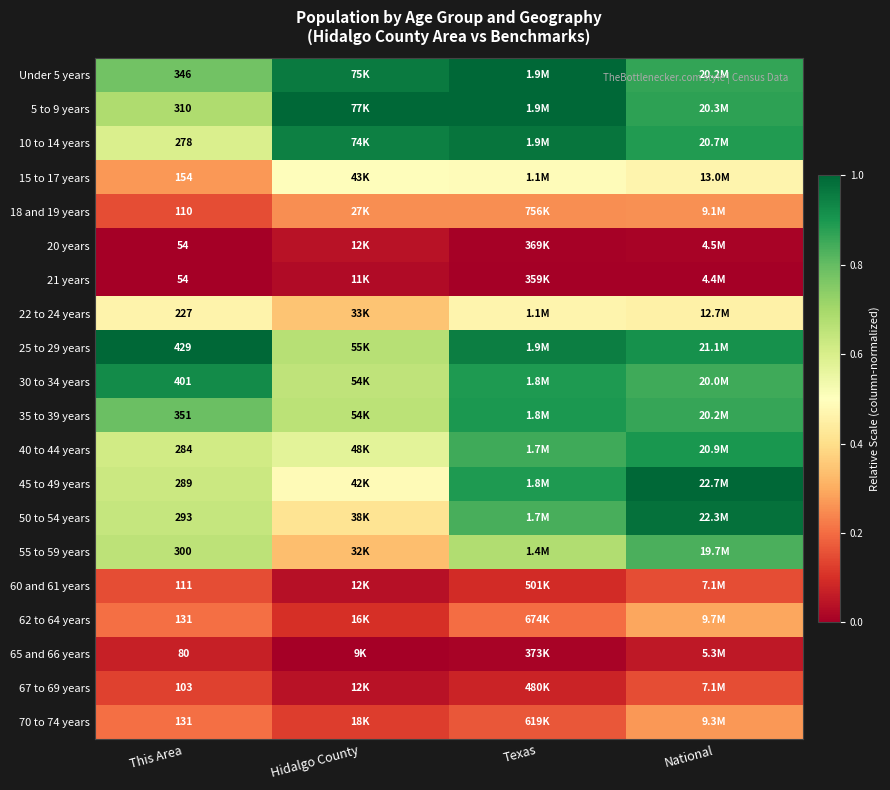

At how many categories does at least one series exceed 0?

4